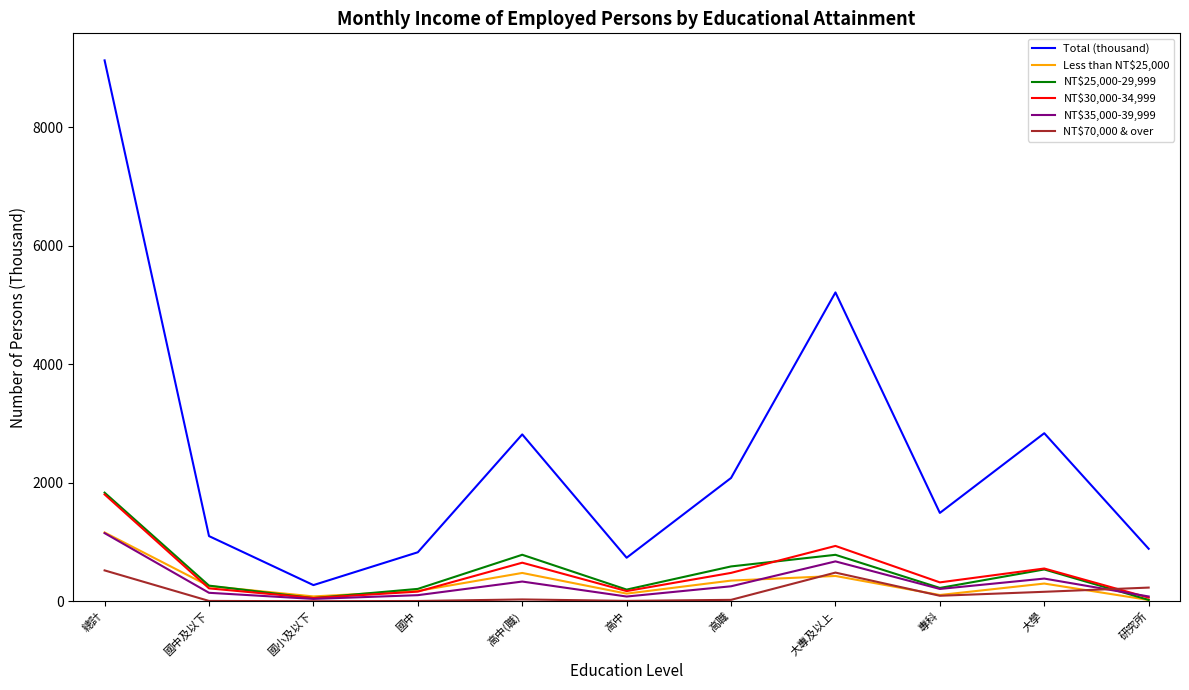

What are all the series names shown in the legend?

Total (thousand), Less than NT$25,000, NT$25,000-29,999, NT$30,000-34,999, NT$35,000-39,999, NT$70,000 & over